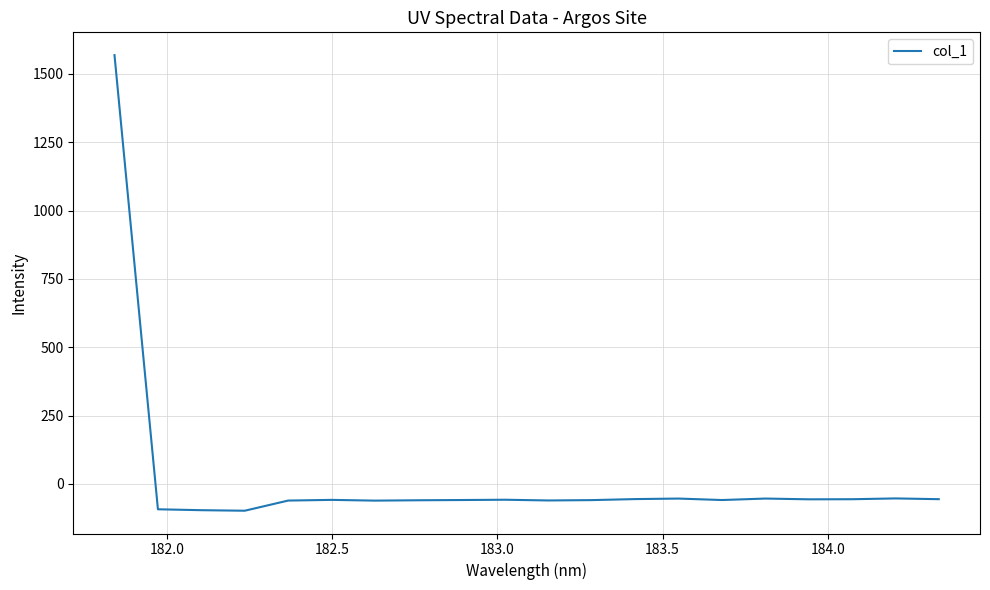

Count the number of data series in this chart.

1